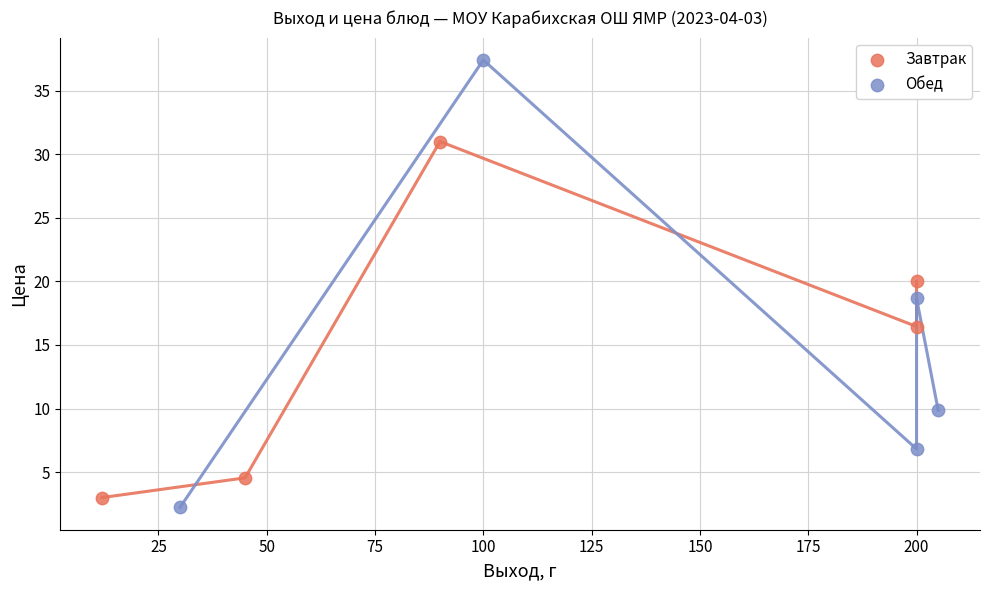

What are all the series names shown in the legend?

Завтрак, Обед